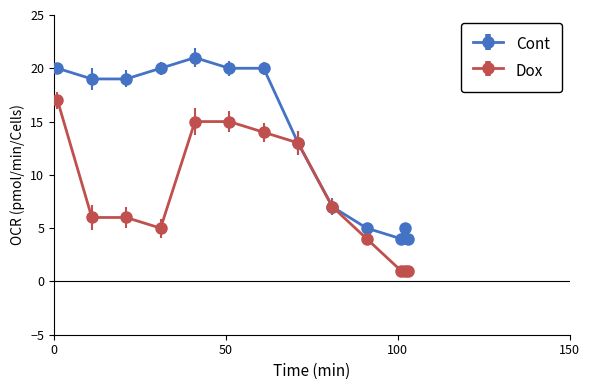

What is the minimum value for Cont?

4